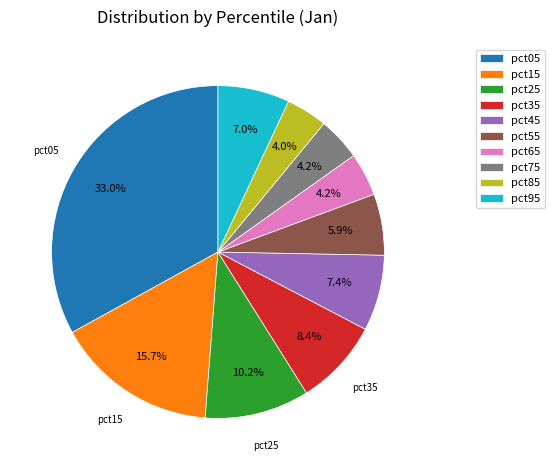

True or false: pct15 accounts for 30% of the total.

False